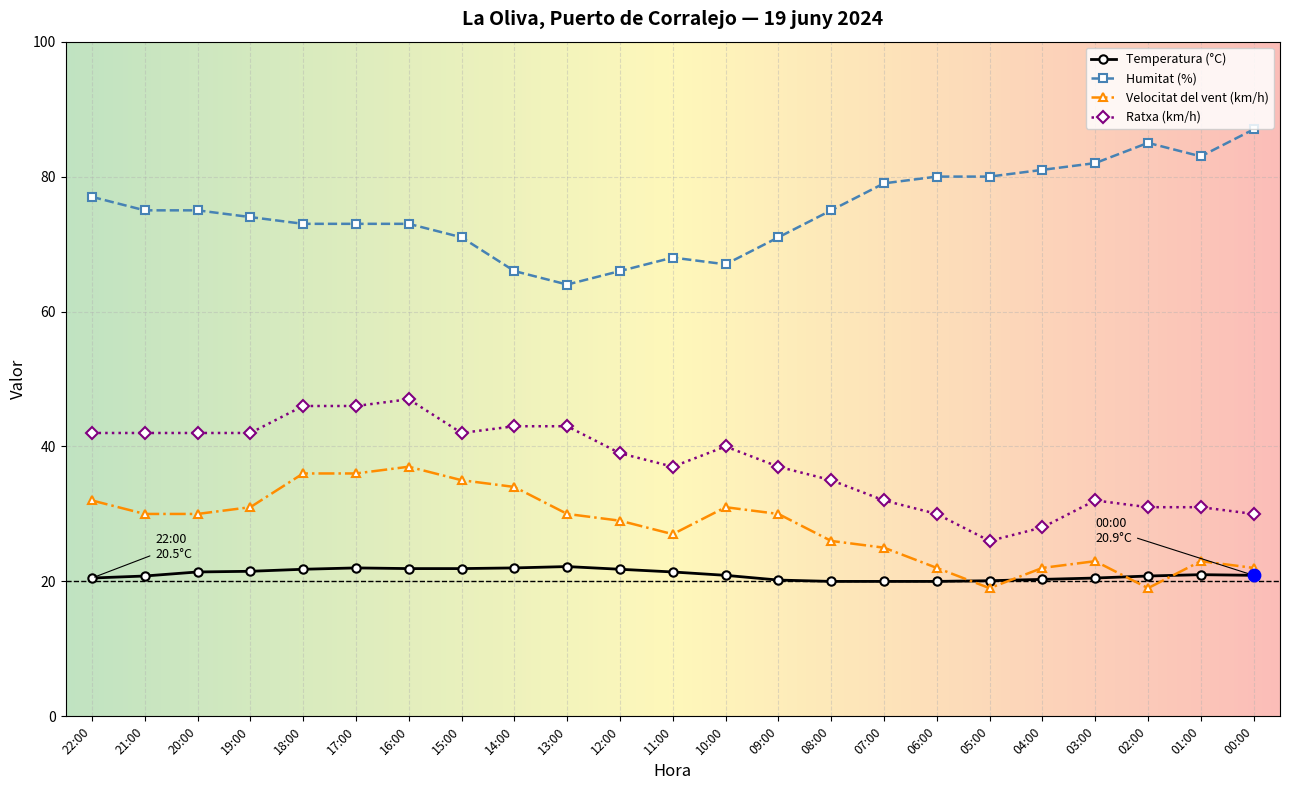

What are all the series names shown in the legend?

Temperatura (°C), Humitat (%), Velocitat del vent (km/h), Ratxa (km/h)